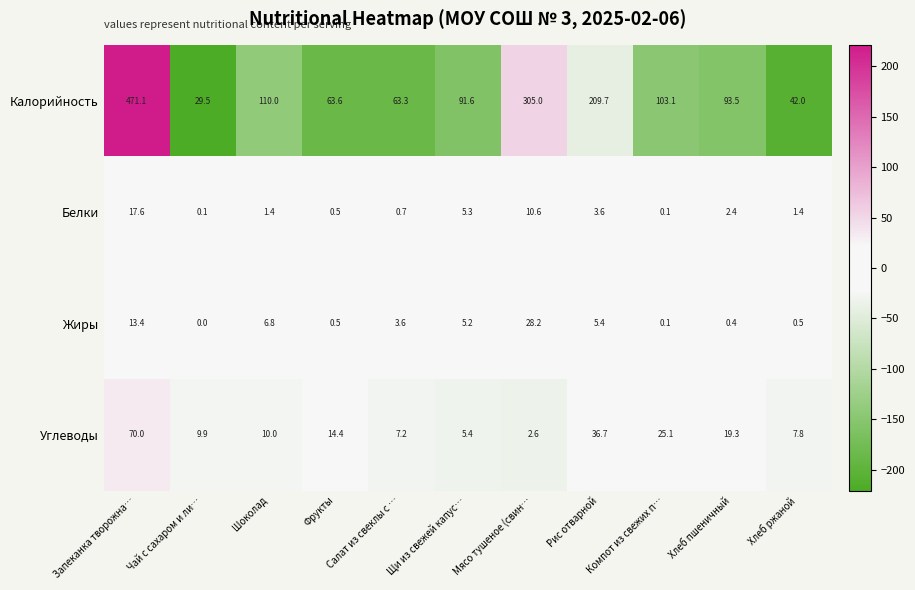

Which series has the largest total across all categories?

Калорийность